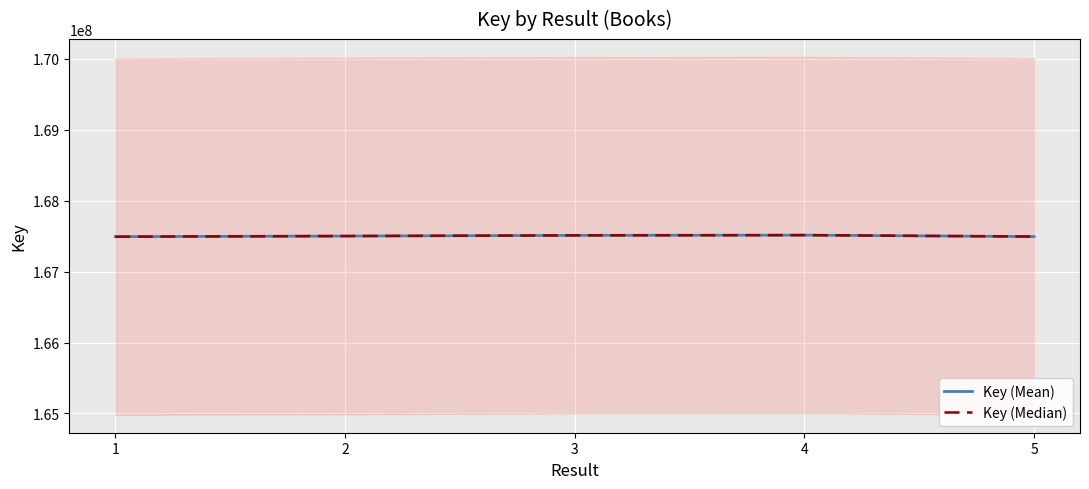

What is the smallest value displayed?

167493284